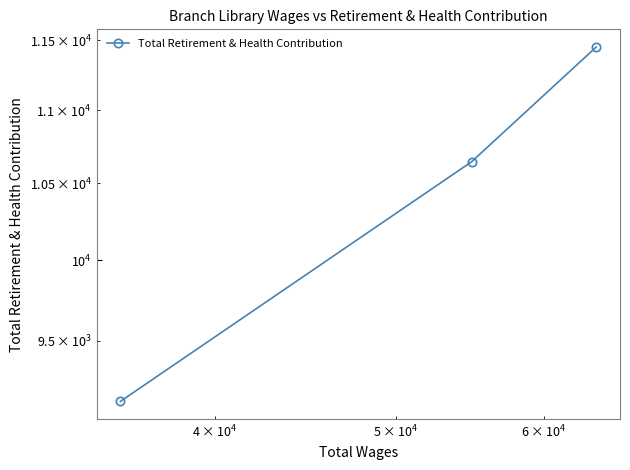

Count the number of categories in the chart.

3